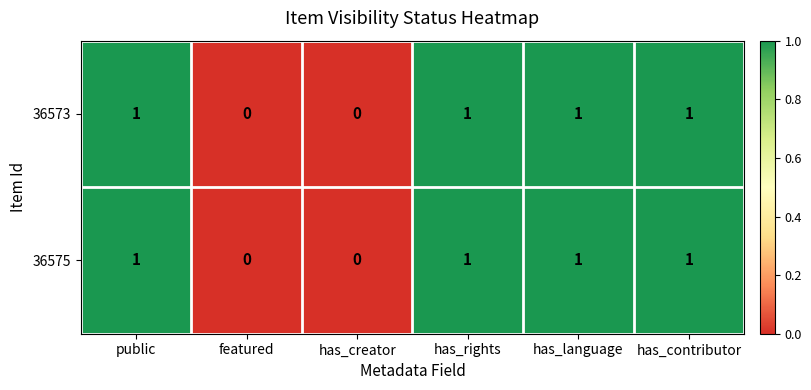

The value of 36575 at has_rights is 1. True or false?

True